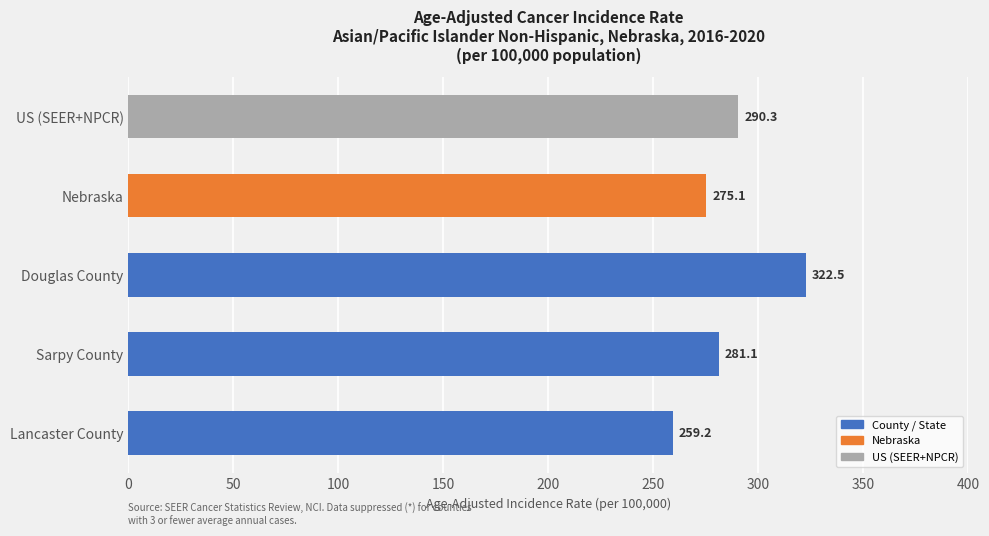

What is the smallest value displayed?

259.2